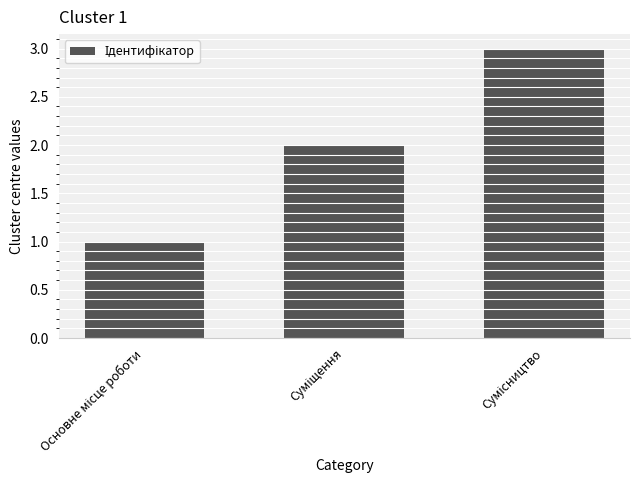

How many values are between 1 and 3?

3